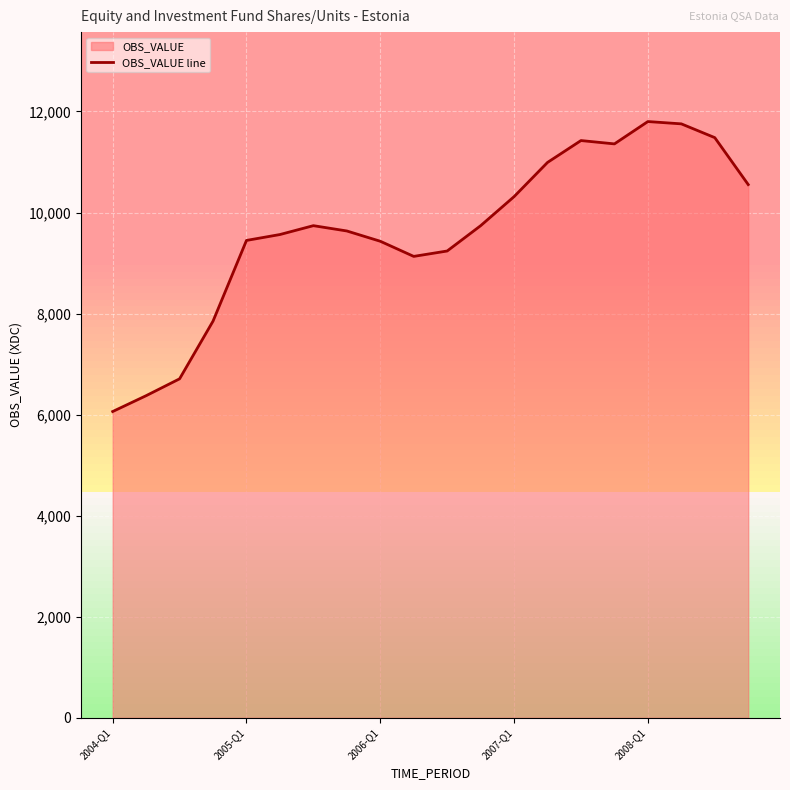

What is the smallest value displayed?

6061.3